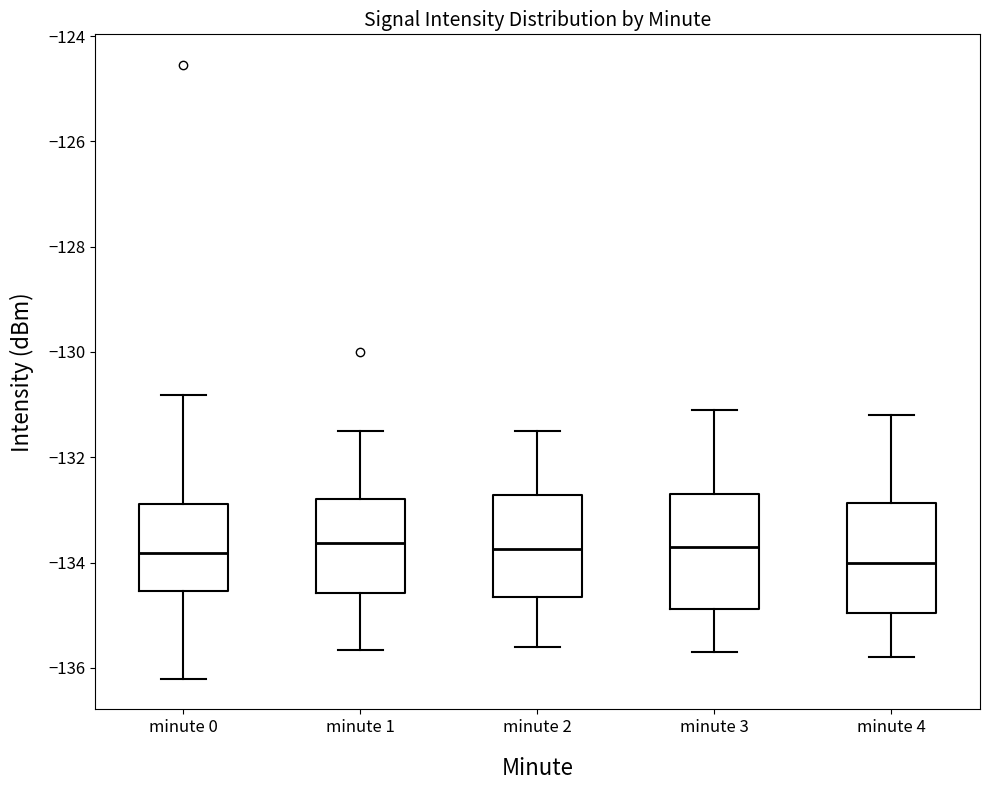

Where is the upper edge of the box for minute 4 on the y-axis? The values are not printed on the chart, so give them approximately, as read against the axis.

-132.8